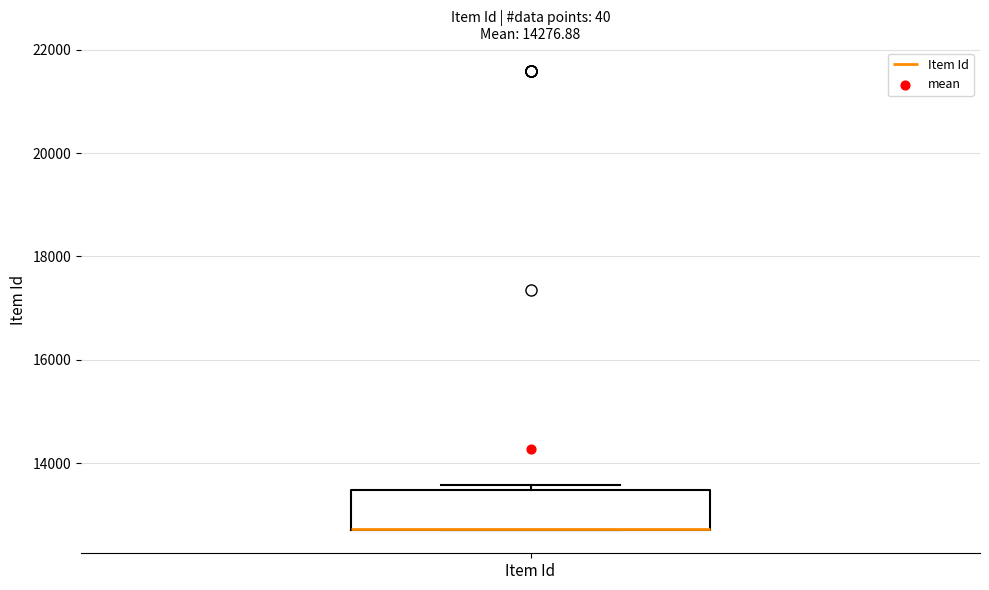

Read this box plot against the y-axis: the position of the median line, the range covered by the box, and the ends of both whiskers. The values are not printed on the chart, so give them approximately, as read against the axis.

median 12800 (drawn on the box's lower edge), box 12800 to 13400, whiskers 12800 to 13600